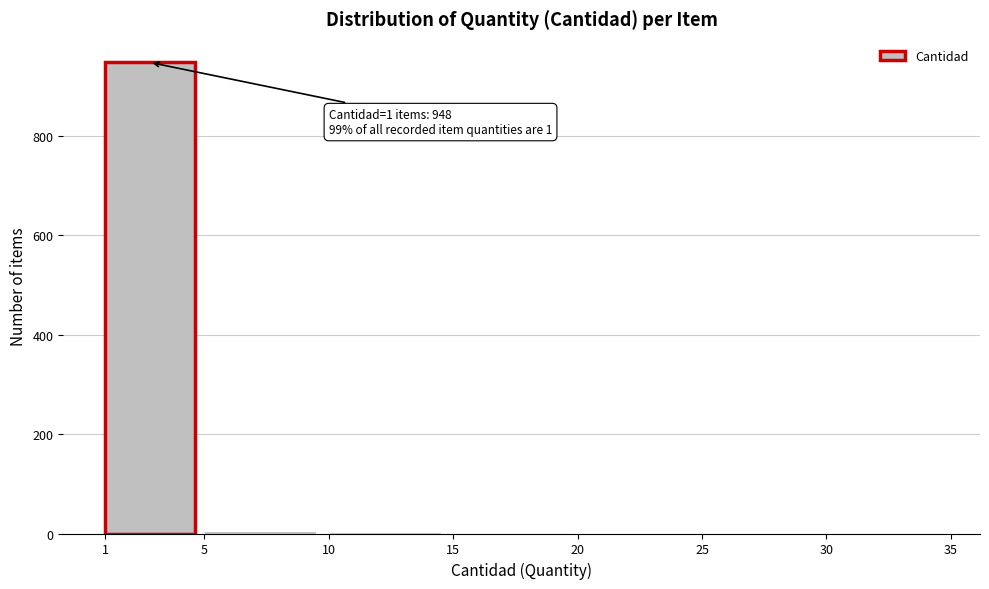

Which range on the x-axis has the tallest bar?

1 to 5